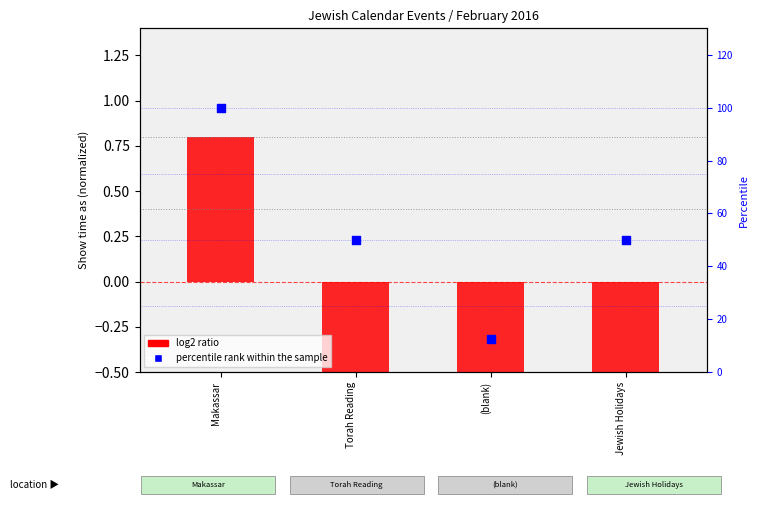

Which series reaches the maximum Y coordinate?

percentile rank within the sample